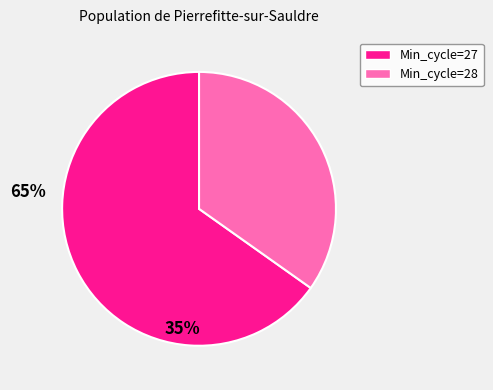

Does any single category account for the majority?

Yes